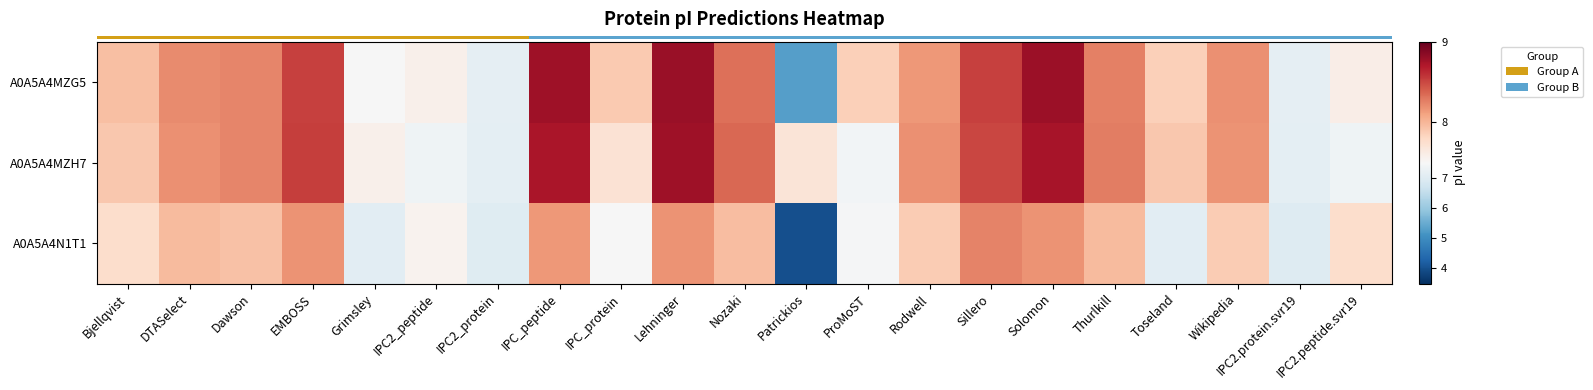

At how many categories does at least one series exceed 4?

21